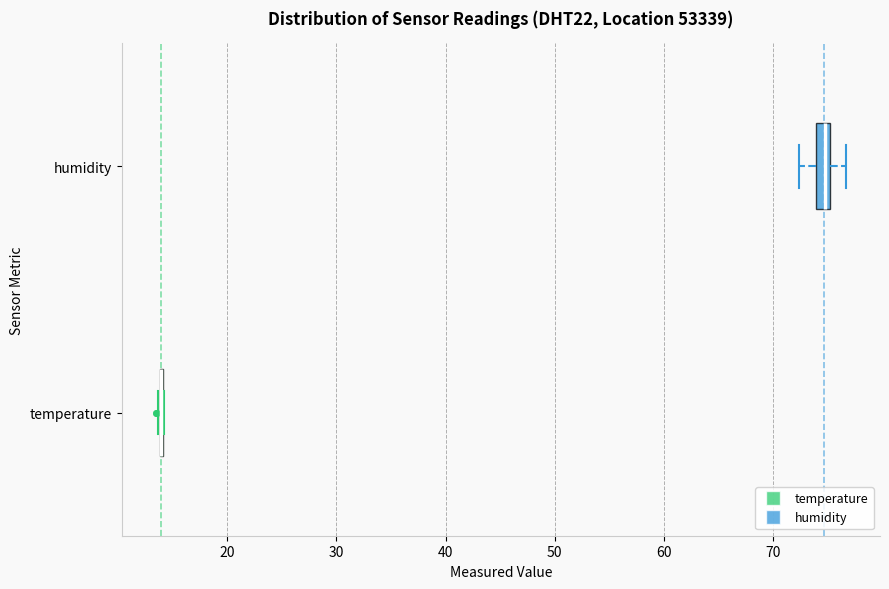

Which box is the widest, from its left edge to its right edge?

humidity